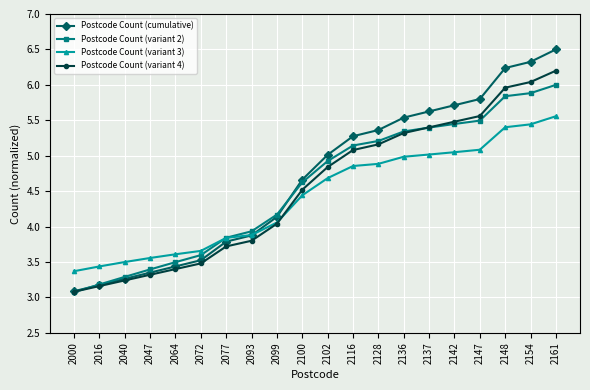

What is the sum of all Postcode Count (cumulative) values?

93.7